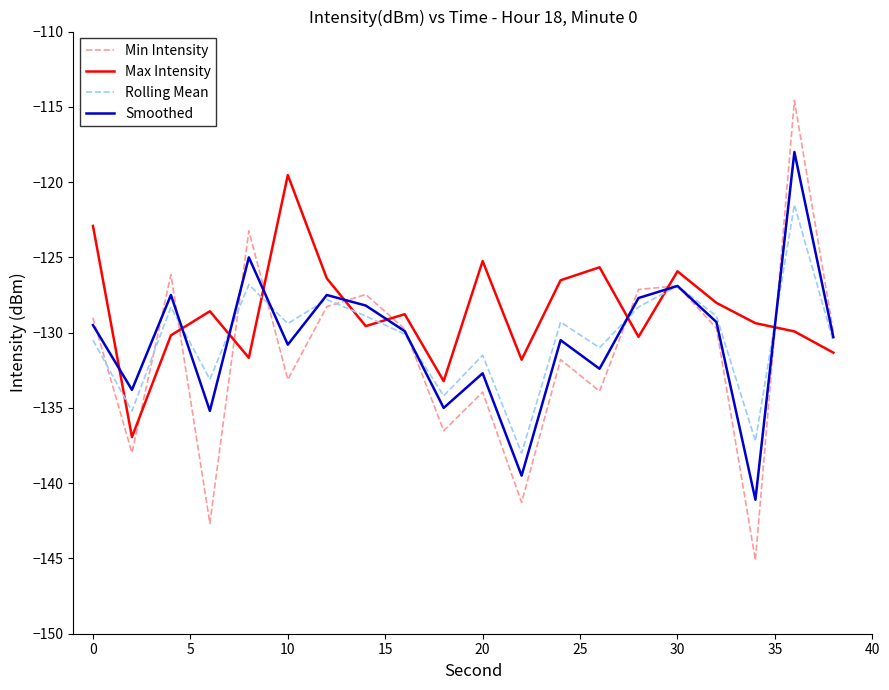

What is the difference between the maximum and minimum values in the Max Intensity series?

17.4